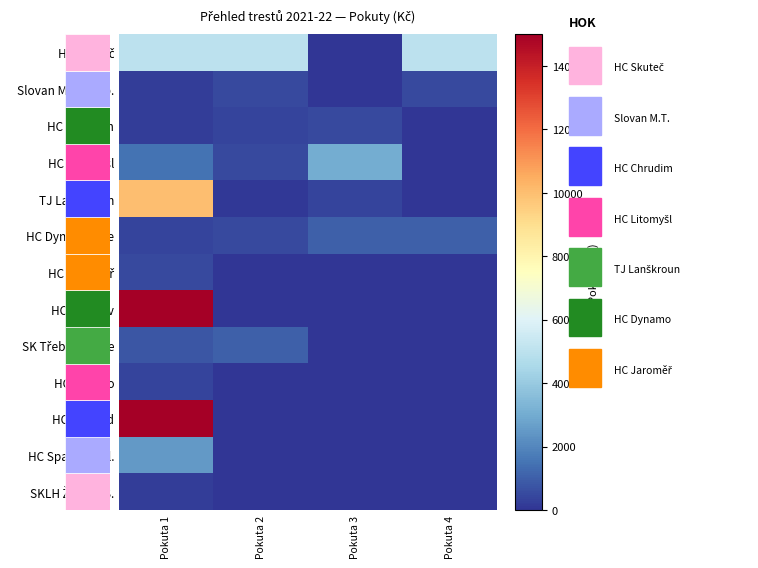

List the series in order of their peak value, lowest first.

SKLH Žďár n. S., HC Hlinsko, Slovan Mor. Třeb., HC Chrudim, HC Jaroměř, HC Dynamo Pce, SK Třebechovice, HC Spartak Pol., HC Litomyšl, HC Skuteč, TJ Lanškroun, HC Trutnov, HC Náchod